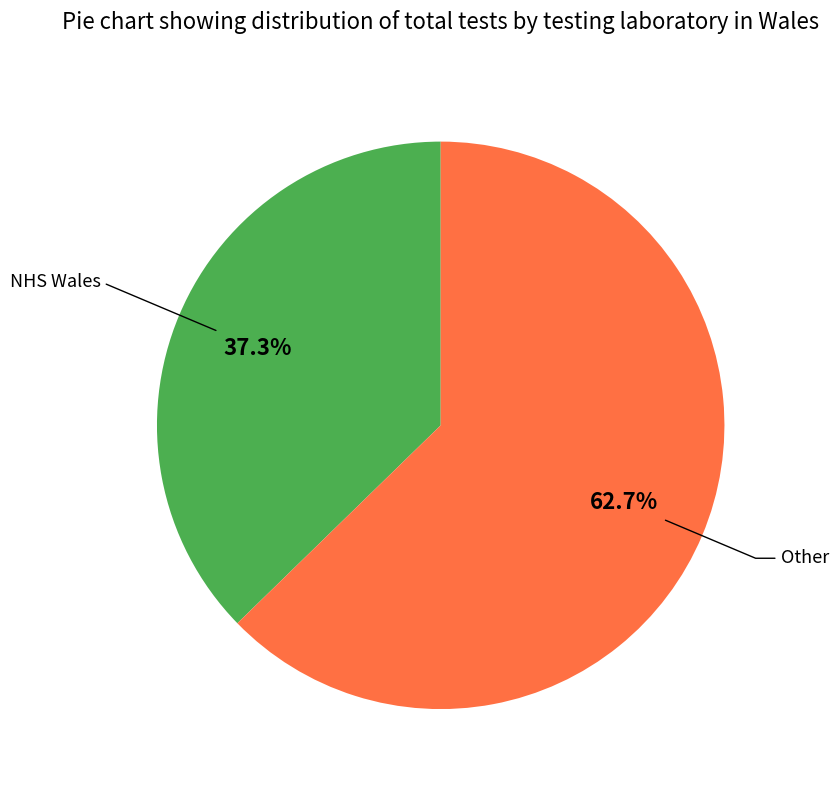

Do Other and NHS Wales together represent more than half of the pie?

Yes